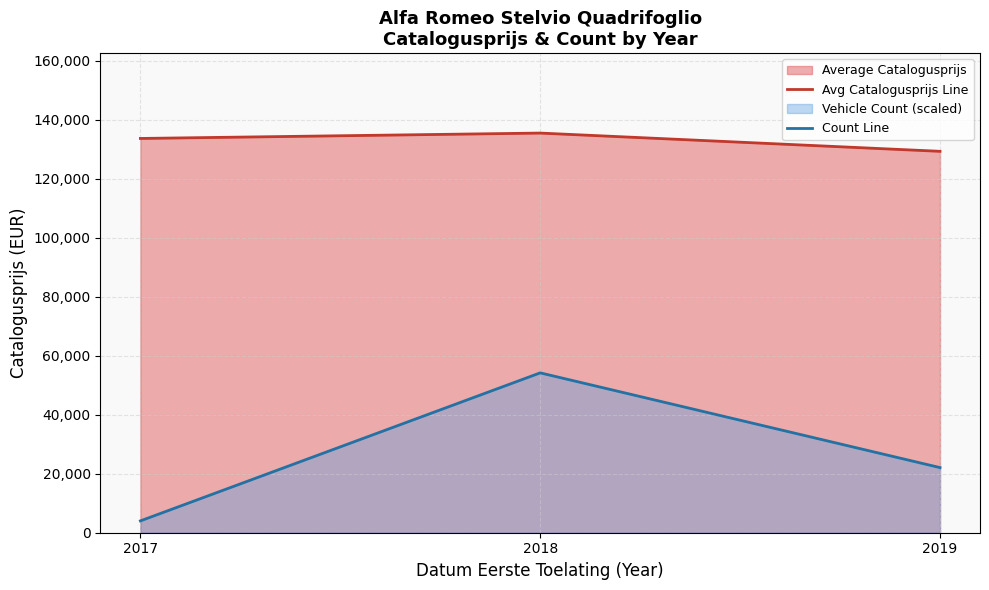

What is the approximate value of Count Line at 2019?

22068.0